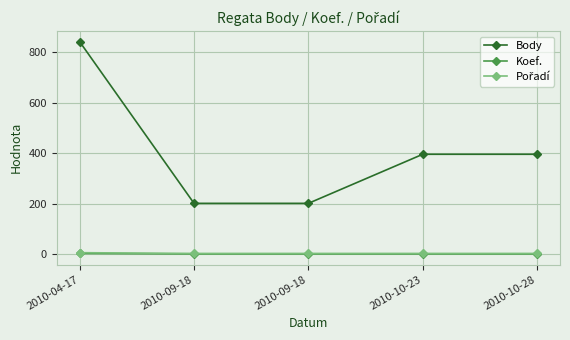

True or false: Pořadí and Koef. intersect in this chart.

False